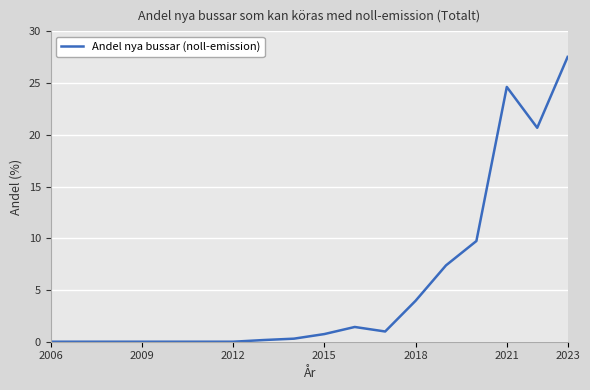

What is the difference between the maximum and minimum values?

27.5